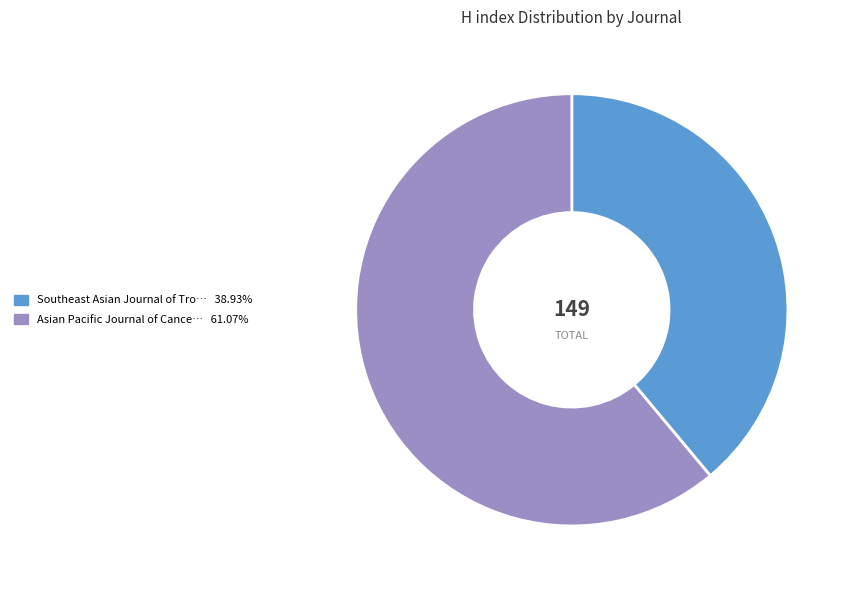

Does any single category account for the majority?

Yes